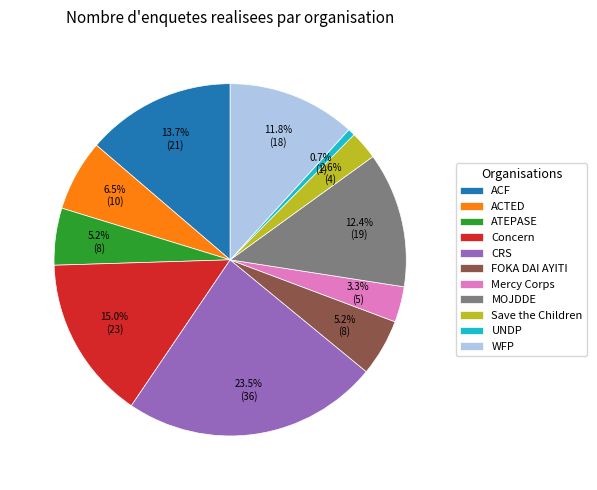

Count the number of slices in the pie.

11